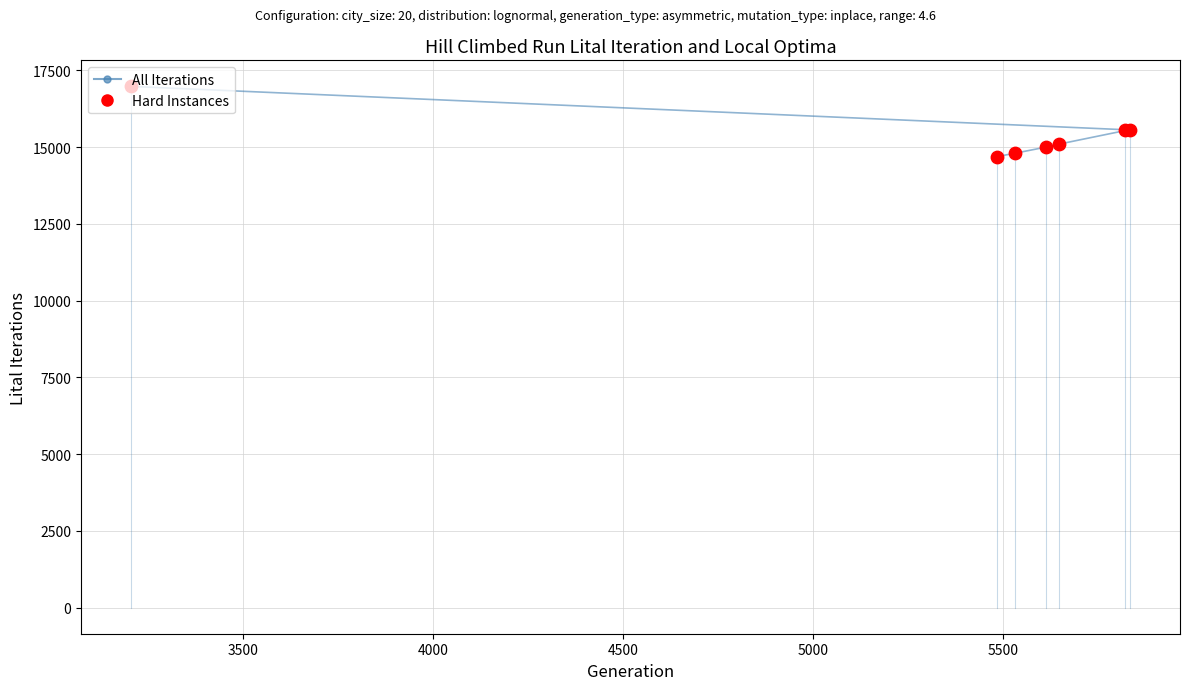

What is the difference between the maximum and second lowest values?

2175